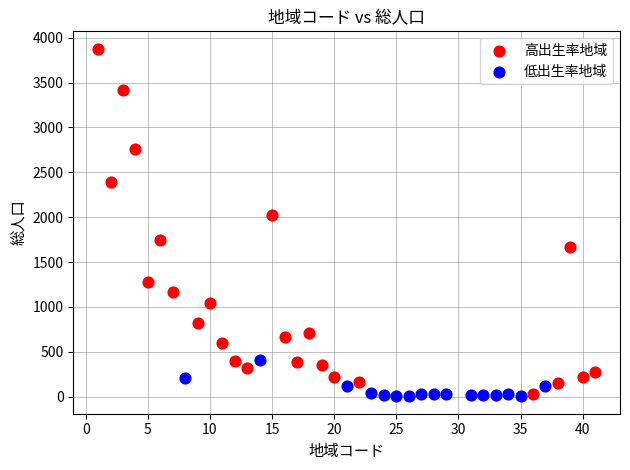

Which series has the widest spread of Y values?

高出生率地域